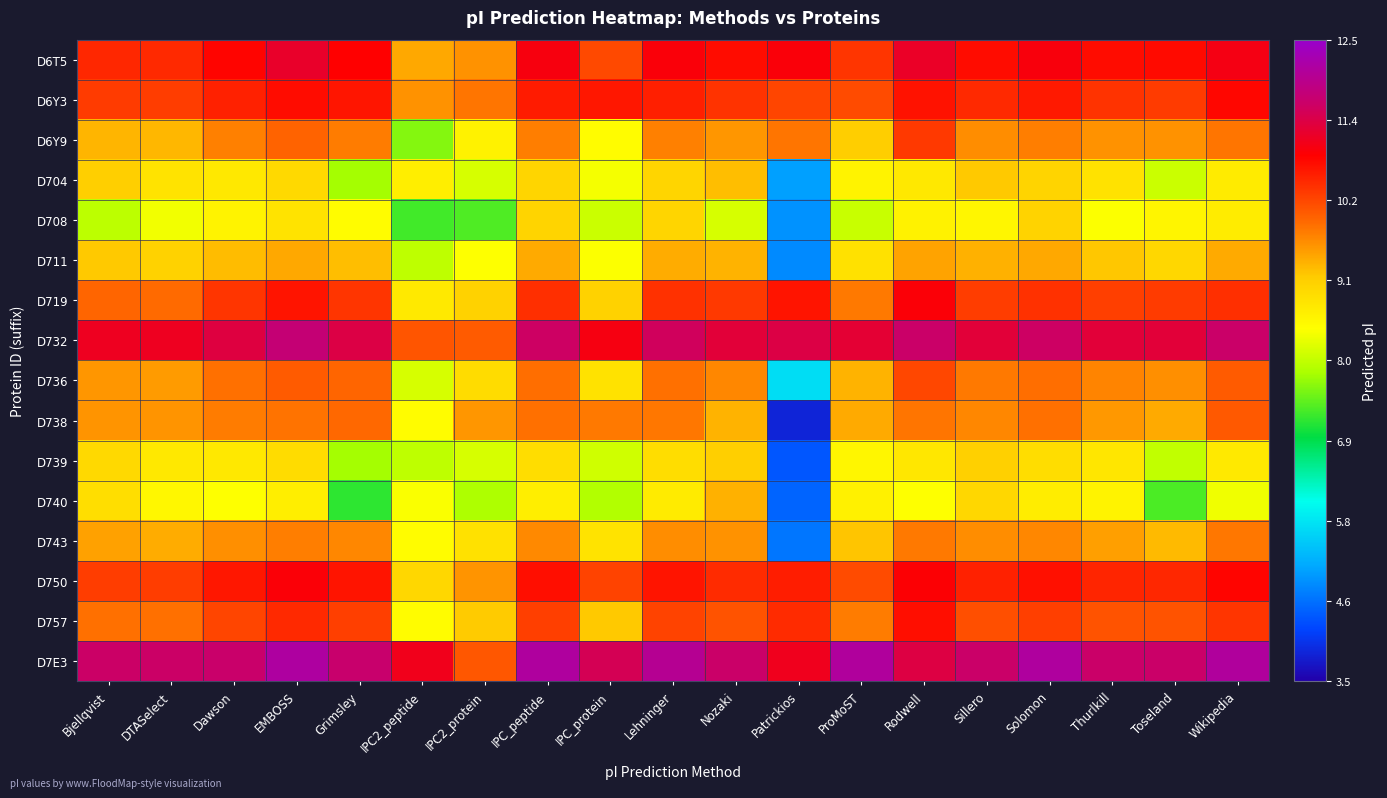

What is the total value across all series at Wikipedia?

161.0